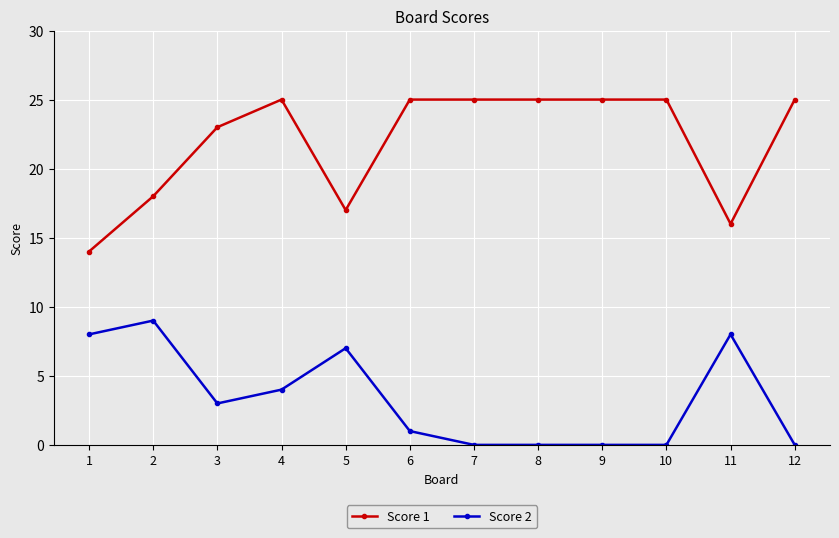

Is the value of Score 2 at 8 greater than the value of Score 1 at 10?

No